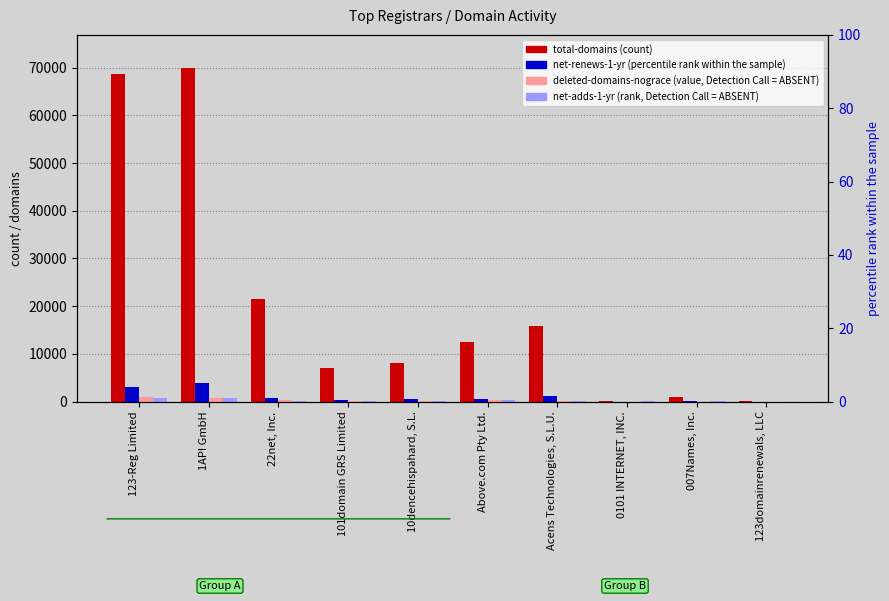

What is the value of the total-domains bar at the 4th from the left?

6998